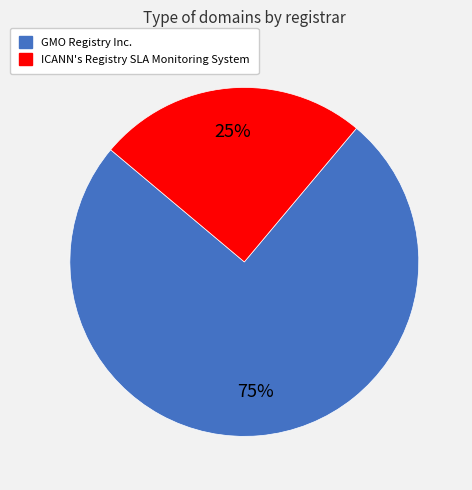

Between GMO Registry Inc. and ICANN's Registry SLA Monitoring System, which is larger?

GMO Registry Inc.